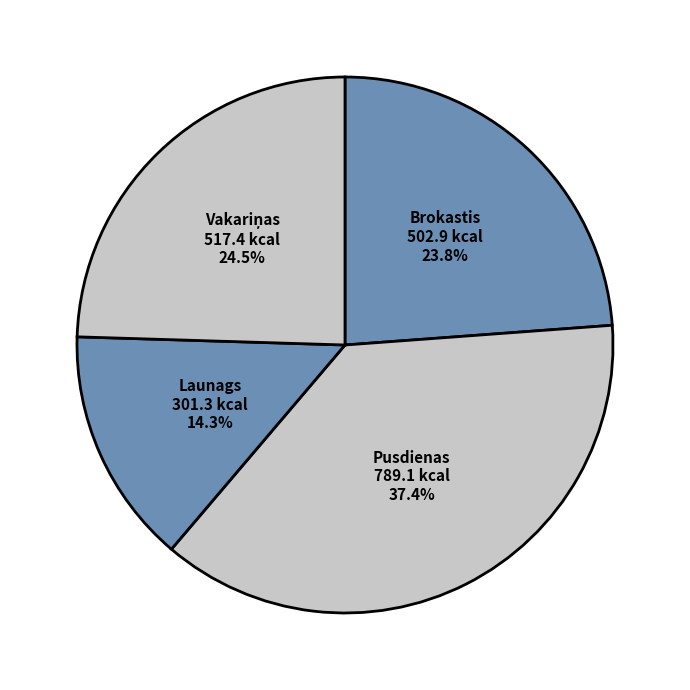

To the nearest percent, what percentage of the pie is Brokastis?

24%